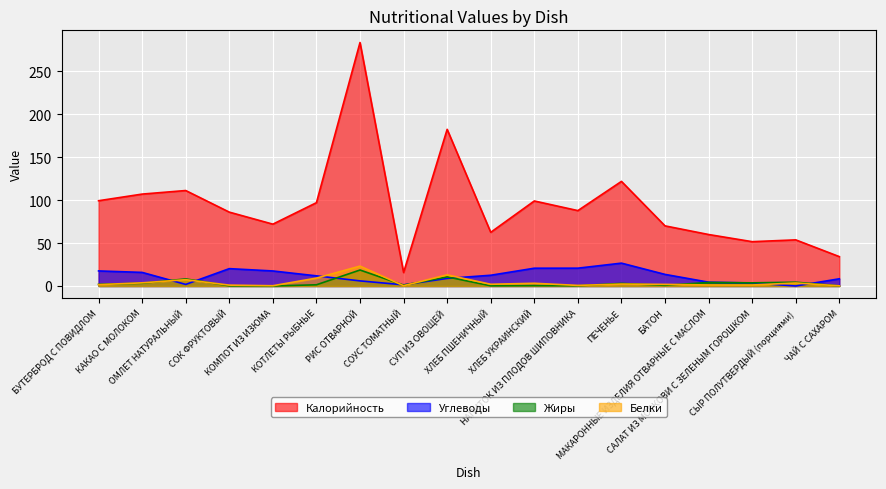

Which series has the largest total across all categories?

Калорийность